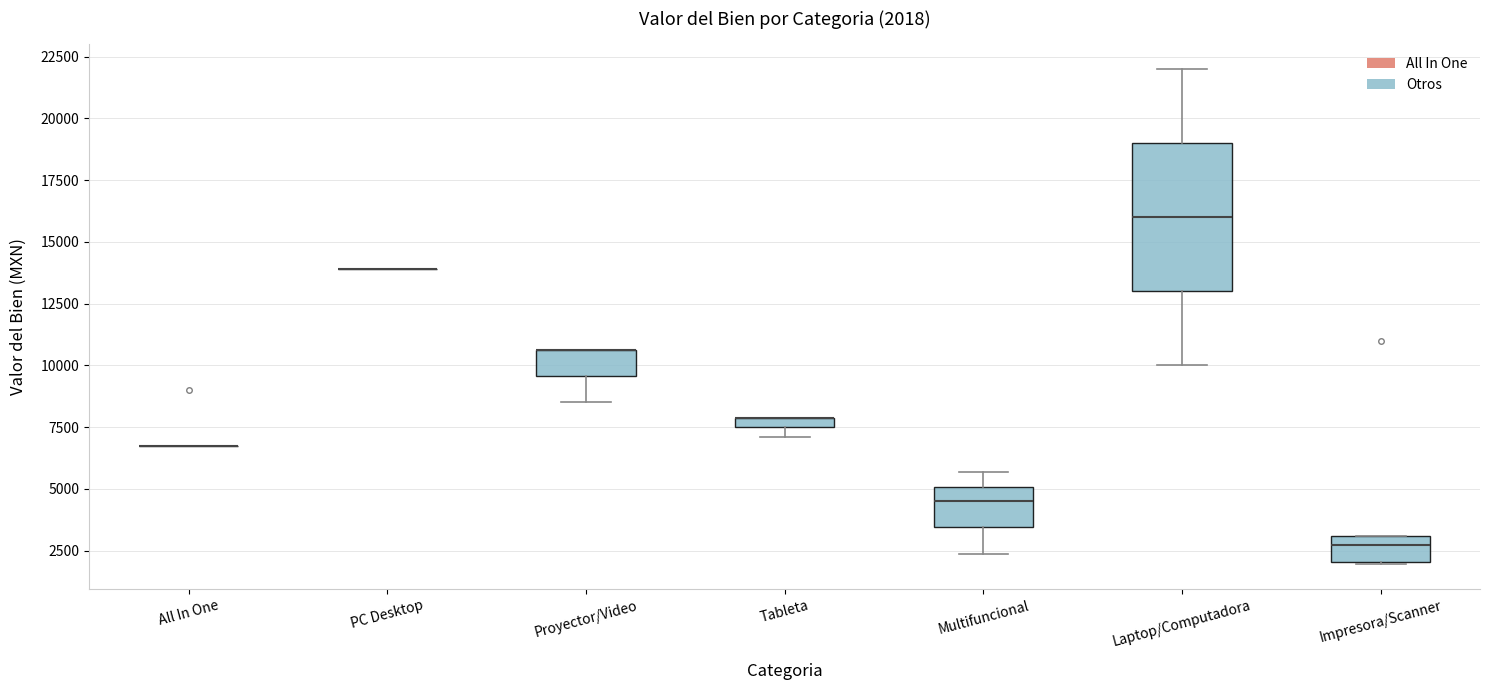

Which box is the tallest, from its lower edge to its upper edge?

Laptop/Computadora